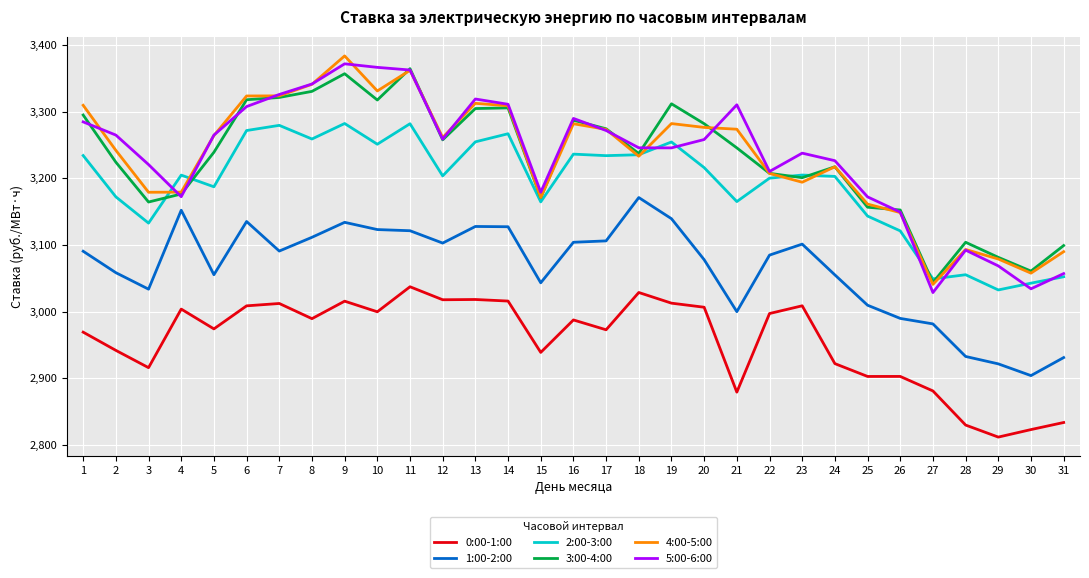

What is the difference between the highest and lowest values at 5?

290.7